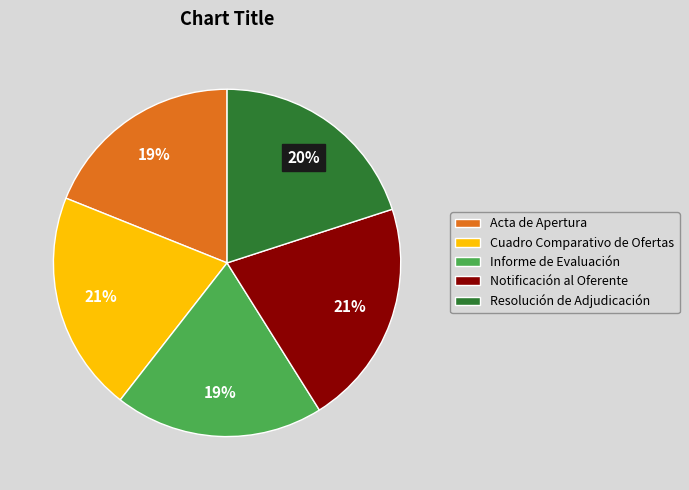

To the nearest percent, what portion does Informe de Evaluación represent?

19%